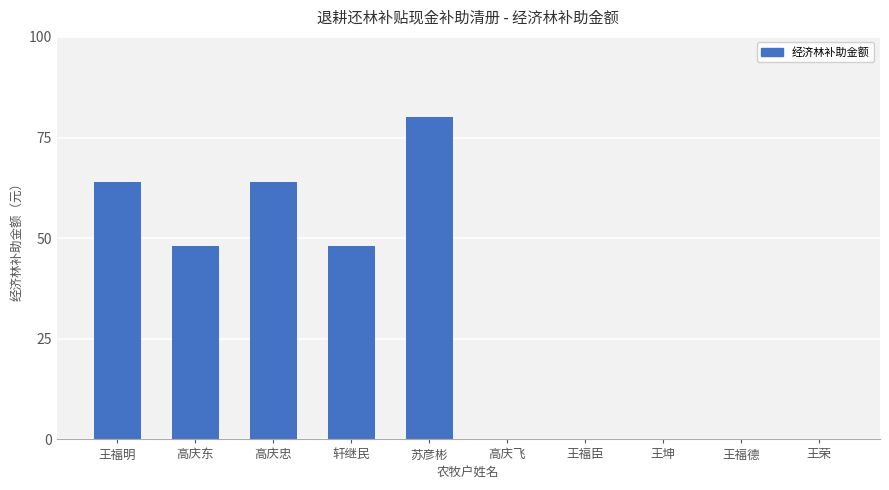

What is the maximum value shown in the chart?

80